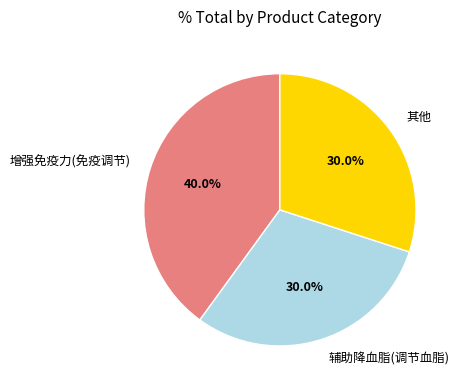

Is the sum of 辅助降血脂(调节血脂) and 其他 greater than half?

Yes